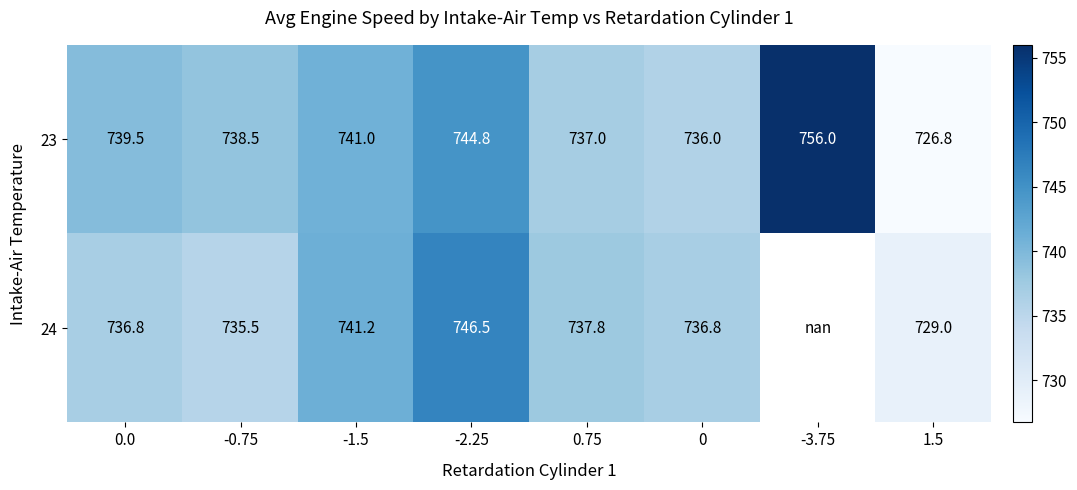

Is the value of 24 at 0.0 greater than the value of 23 at 1.5?

Yes